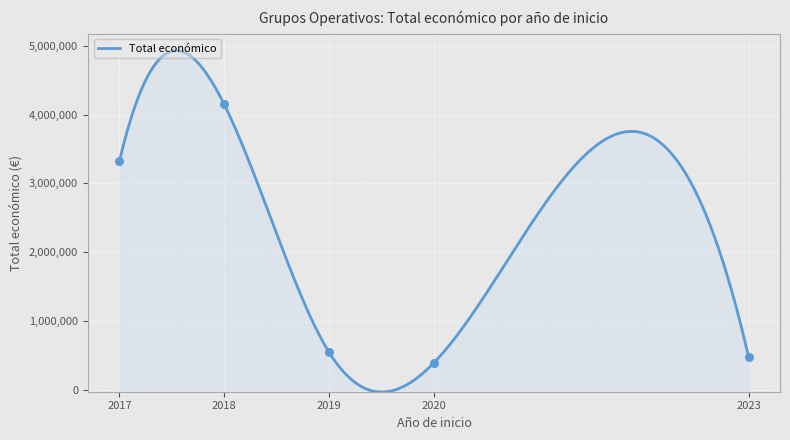

Approximately how many times larger is the value at 2019 compared to 2018?

0.1